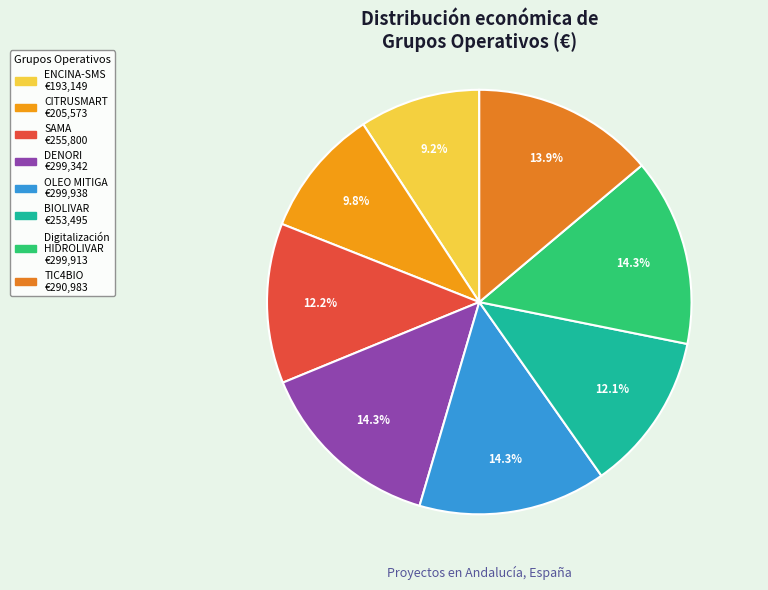

To the nearest percent, what percentage of the pie is TIC4BIO?

14%